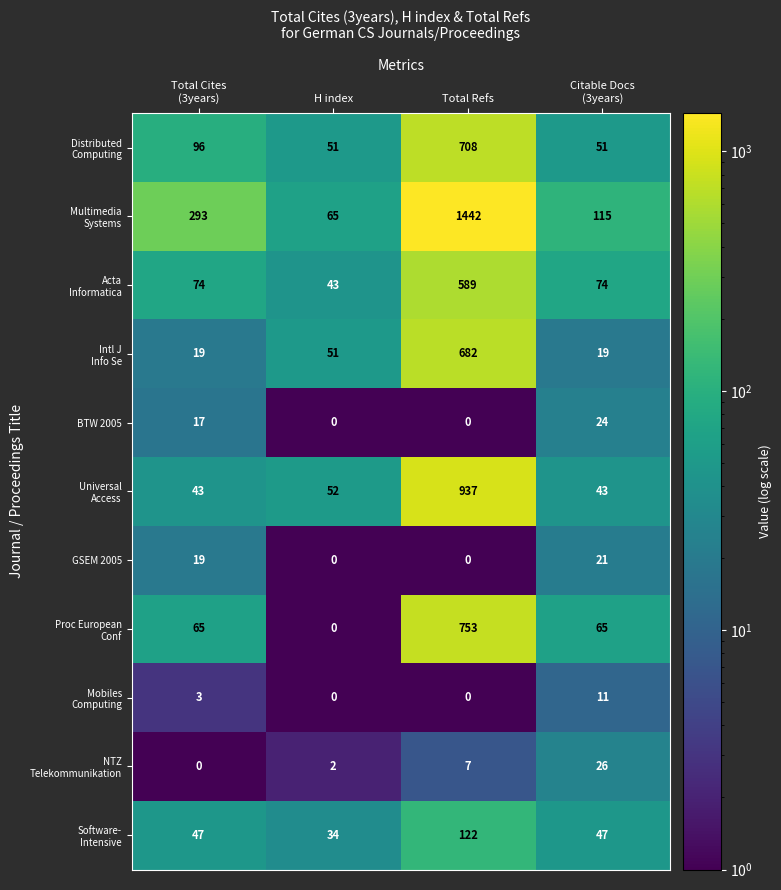

Which label corresponds to the largest value in the chart?

Total Refs